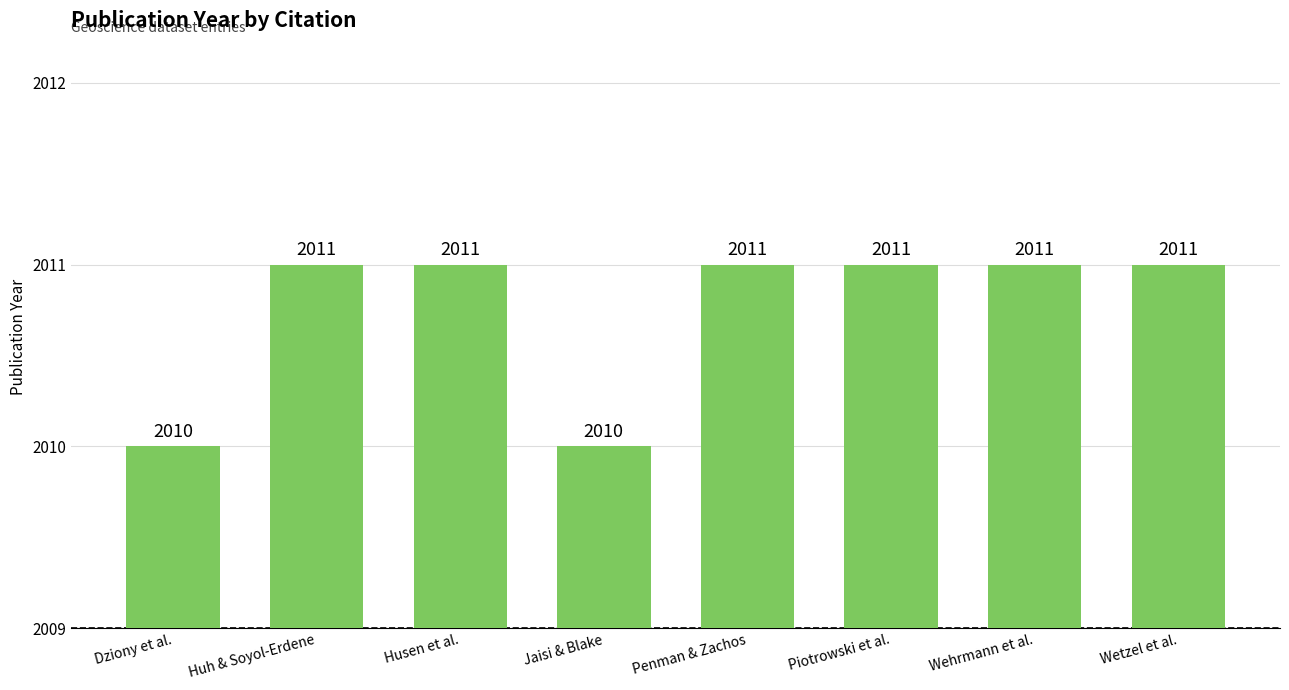

Approximately how many times larger is the value at Jaisi & Blake compared to Wehrmann et al.?

1.0